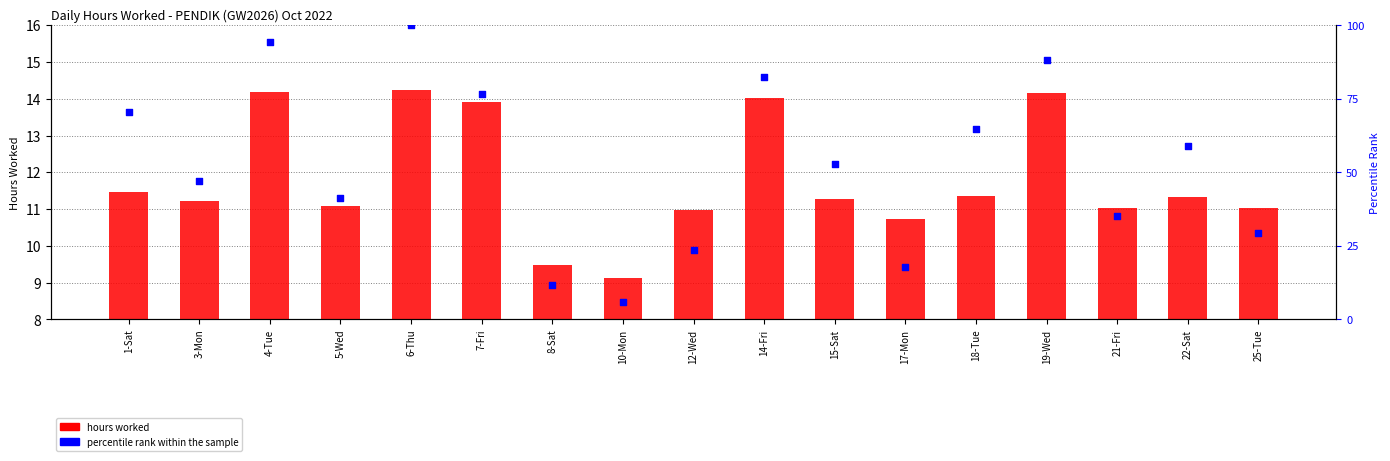

Which series has the largest total across all categories?

percentile rank within the sample